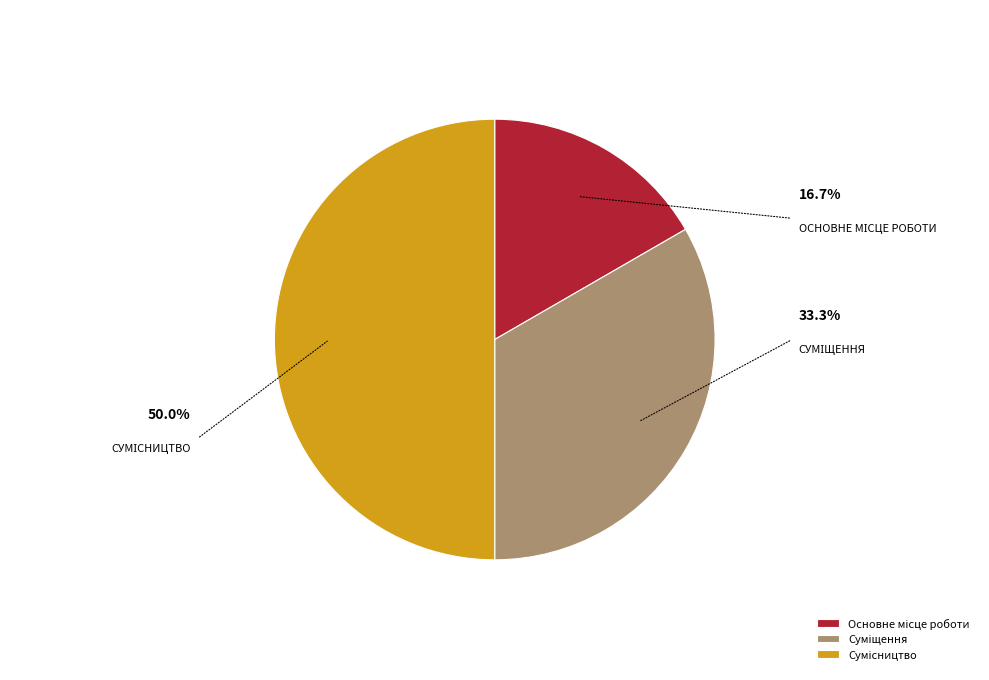

What is the ratio of the value at Основне місце роботи to the value at Сумісництво?

0.3